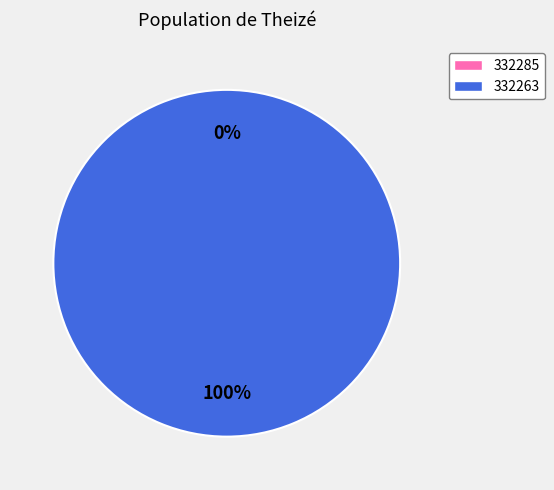

What is the majority slice?

332263